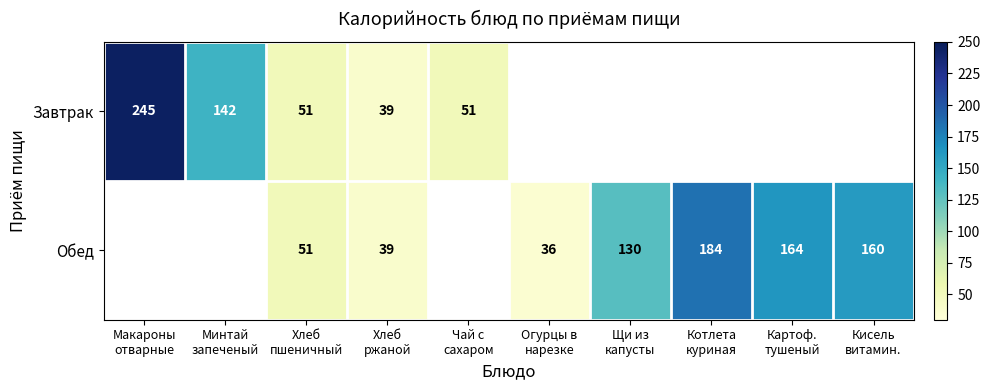

Which has a higher value, Кисель
витамин. or Макароны
отварные?

Макароны
отварные